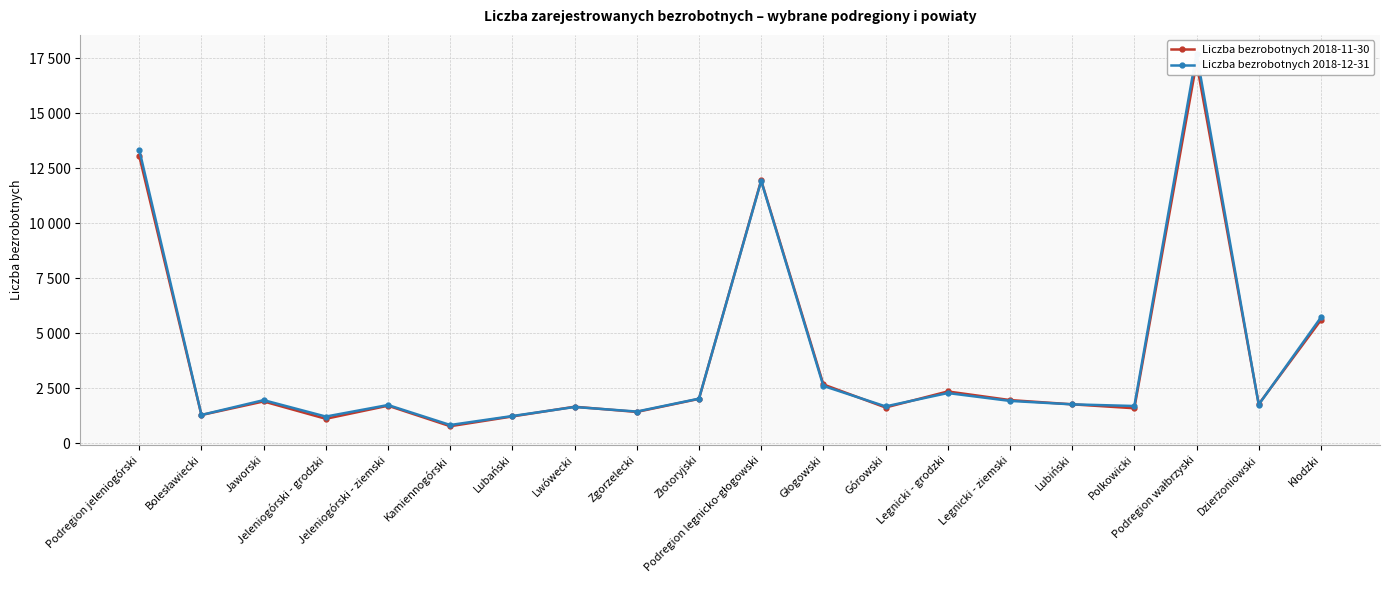

True or false: Liczba bezrobotnych 2018-11-30 has more than 1 points higher than both neighbors.

True